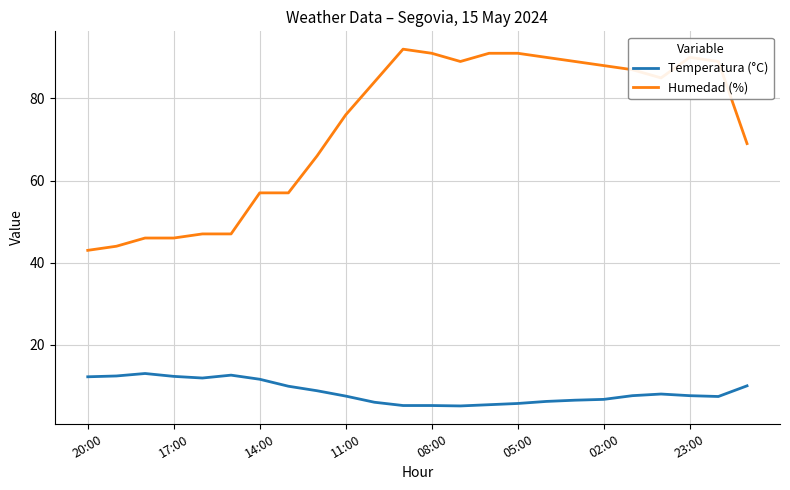

Which series has the largest total across all categories?

Humedad (%)